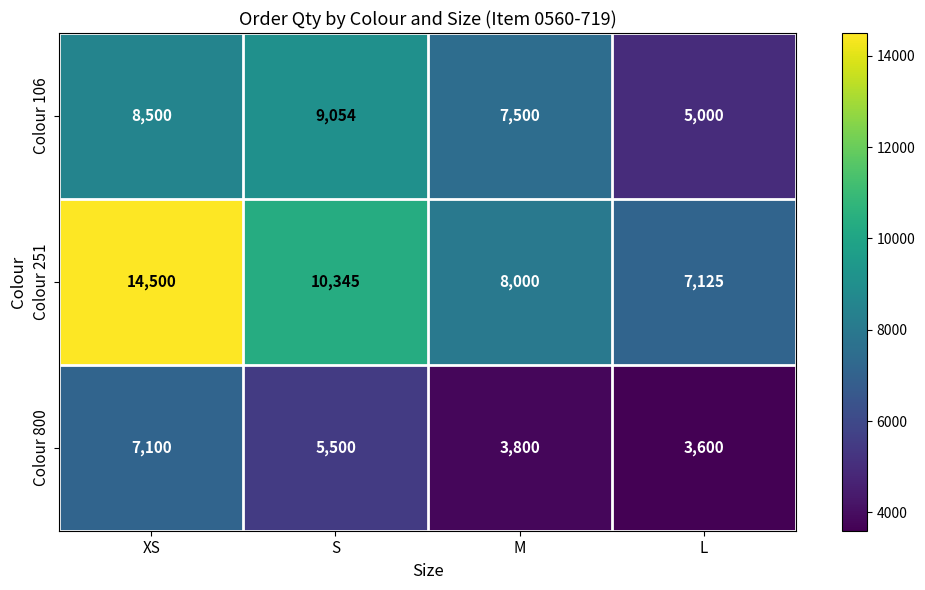

At which category is the sum across all series the highest?

XS